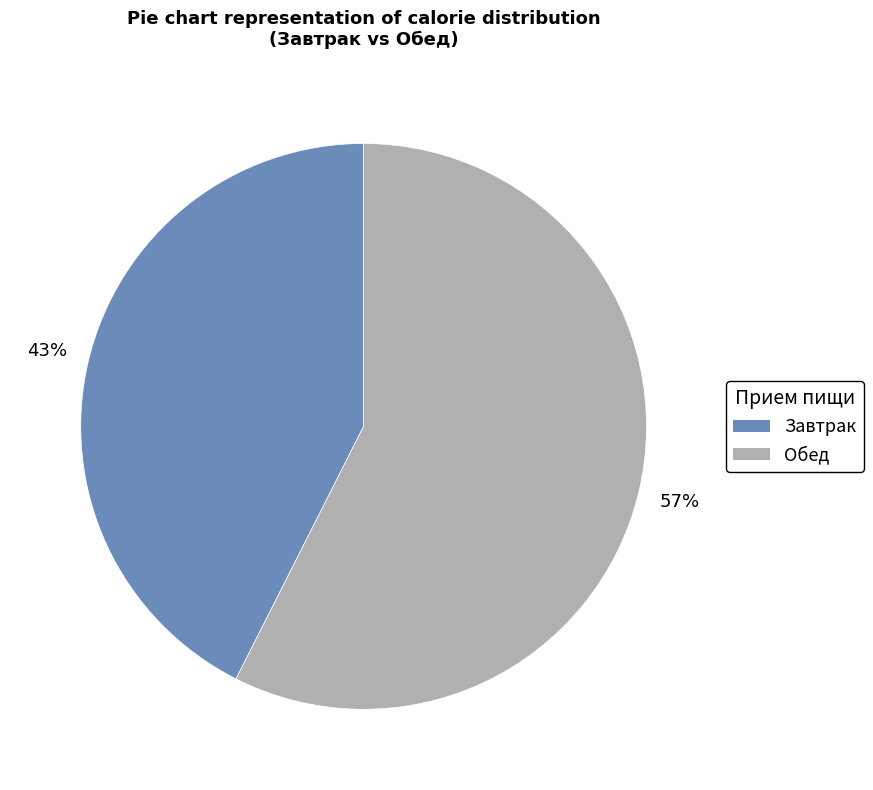

To the nearest percent, what is the combined percentage of Завтрак and Обед?

100%